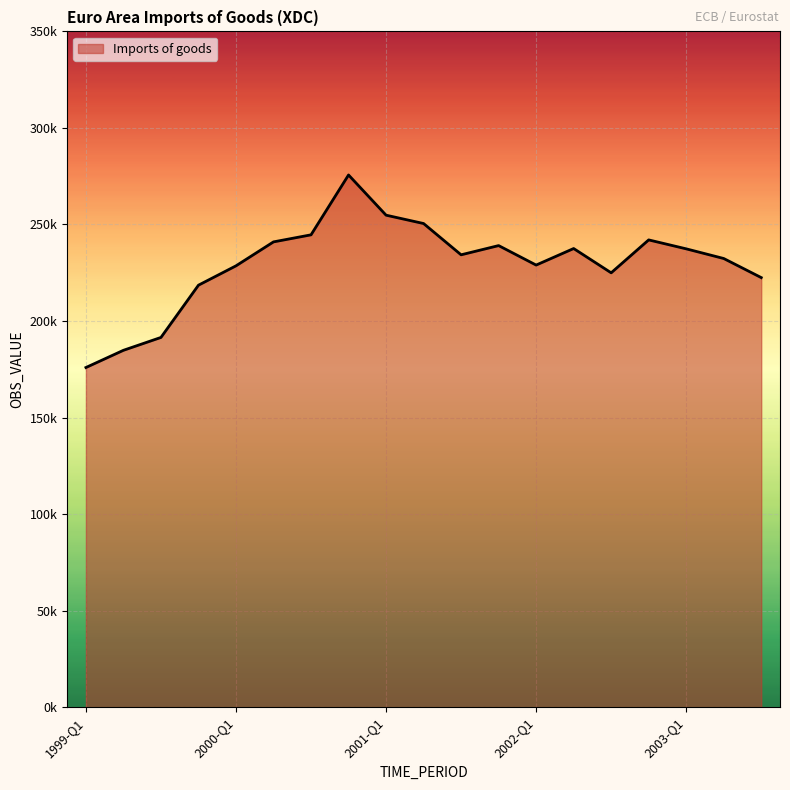

True or false: there are more than 1 points higher than both neighbors.

True